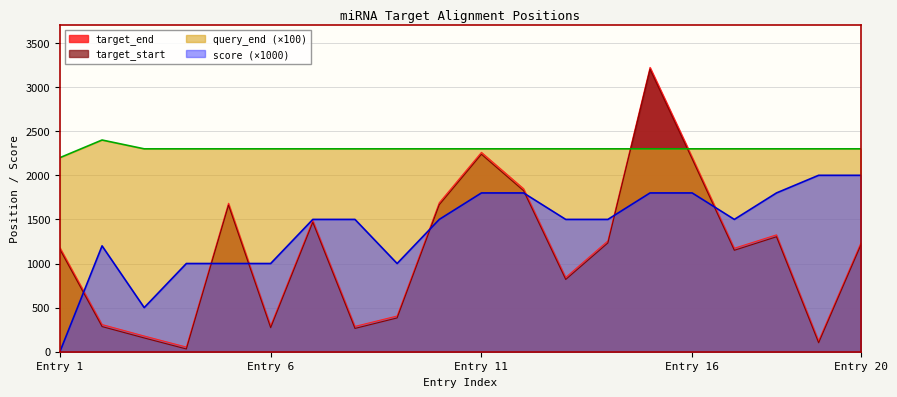

True or false: score (×1000) and query_end (×100) cross at least once.

False